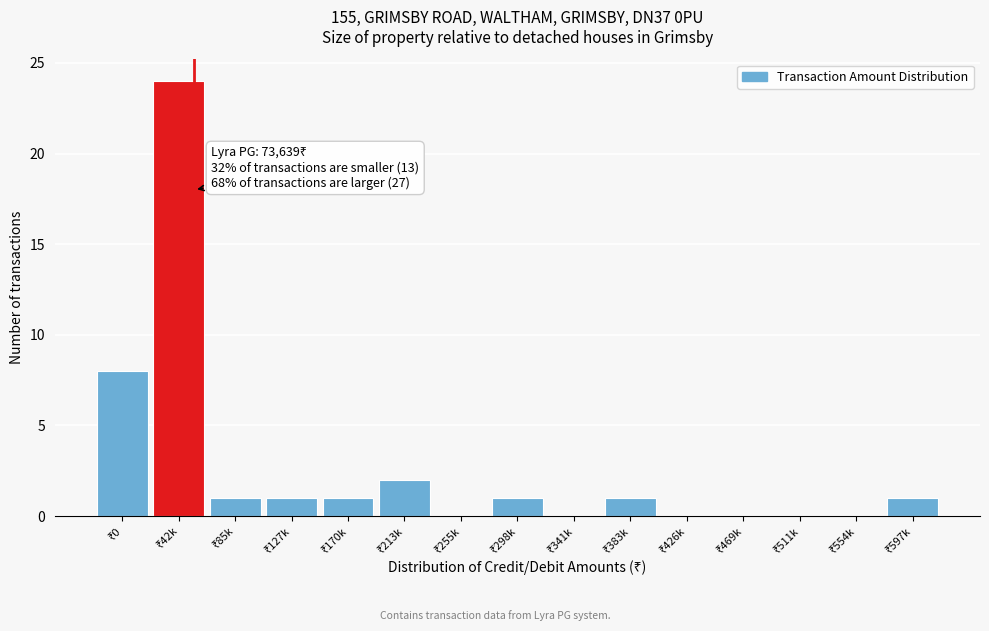

What is the maximum value shown in the chart?

24